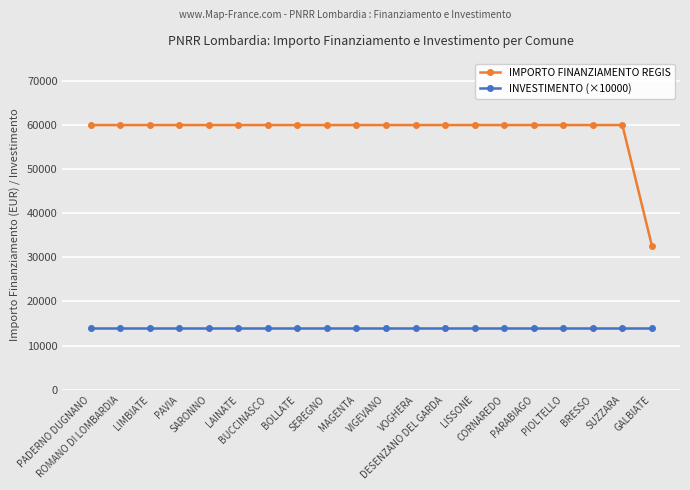

What is the smallest value displayed?

14000